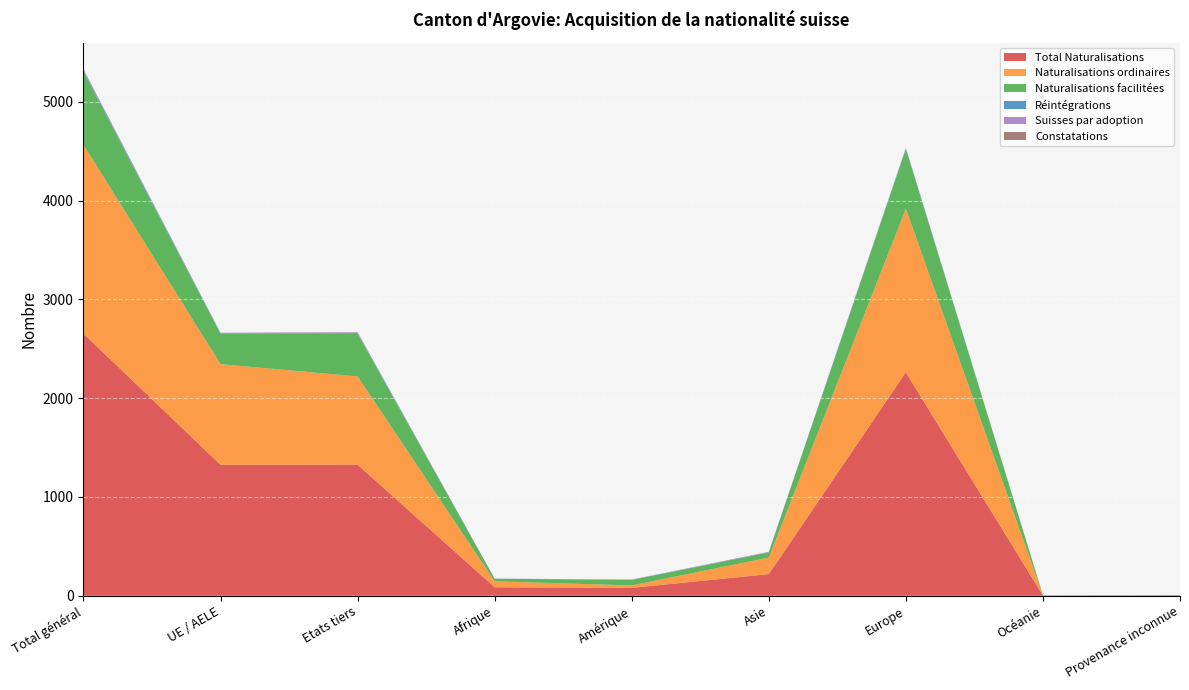

Reading right to left, what are all the values shown in this chart?

Total Naturalisations: Provenance inconnue=4	Océanie=3	Europe=2261	Asie=219	Amérique=80	Afrique=86	Etats tiers=1327	UE / AELE=1326	Total général=2653
Naturalisations ordinaires: Provenance inconnue=1	Océanie=2	Europe=1656	Asie=167	Amérique=25	Afrique=60	Etats tiers=893	UE / AELE=1018	Total général=1911
Naturalisations facilitées: Provenance inconnue=1	Océanie=1	Europe=605	Asie=52	Amérique=55	Afrique=26	Etats tiers=432	UE / AELE=308	Total général=740
Réintégrations: Provenance inconnue=0	Océanie=0	Europe=6	Asie=2	Amérique=3	Afrique=1	Etats tiers=7	UE / AELE=5	Total général=12
Suisses par adoption: Provenance inconnue=0	Océanie=0	Europe=5	Asie=5	Amérique=1	Afrique=1	Etats tiers=7	UE / AELE=5	Total général=12
Constatations: Provenance inconnue=2	Océanie=0	Europe=0	Asie=0	Amérique=0	Afrique=0	Etats tiers=2	UE / AELE=0	Total général=2